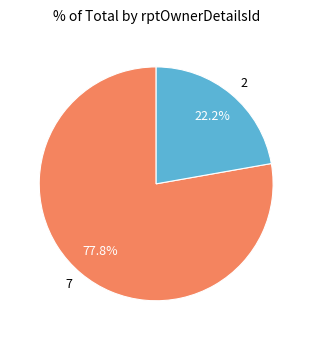

Which category has the smallest portion of the pie?

2